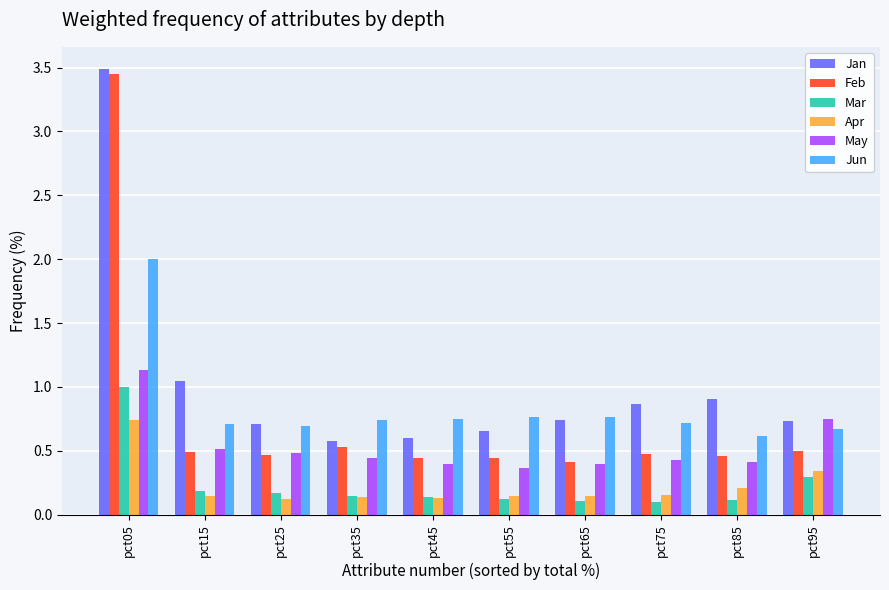

What is the difference between the maximum and minimum values in the Apr series?

0.6